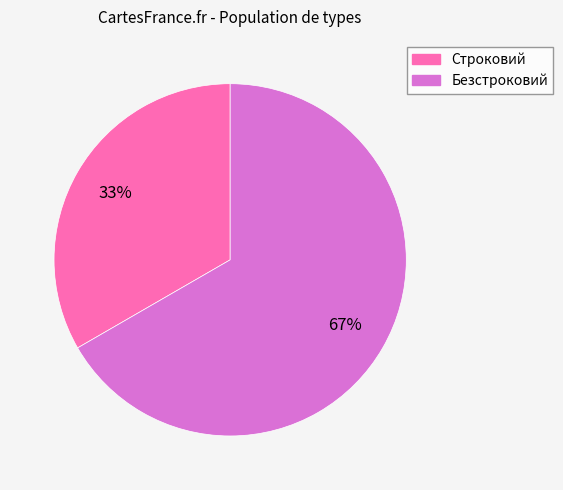

How many segments does this pie chart have?

2